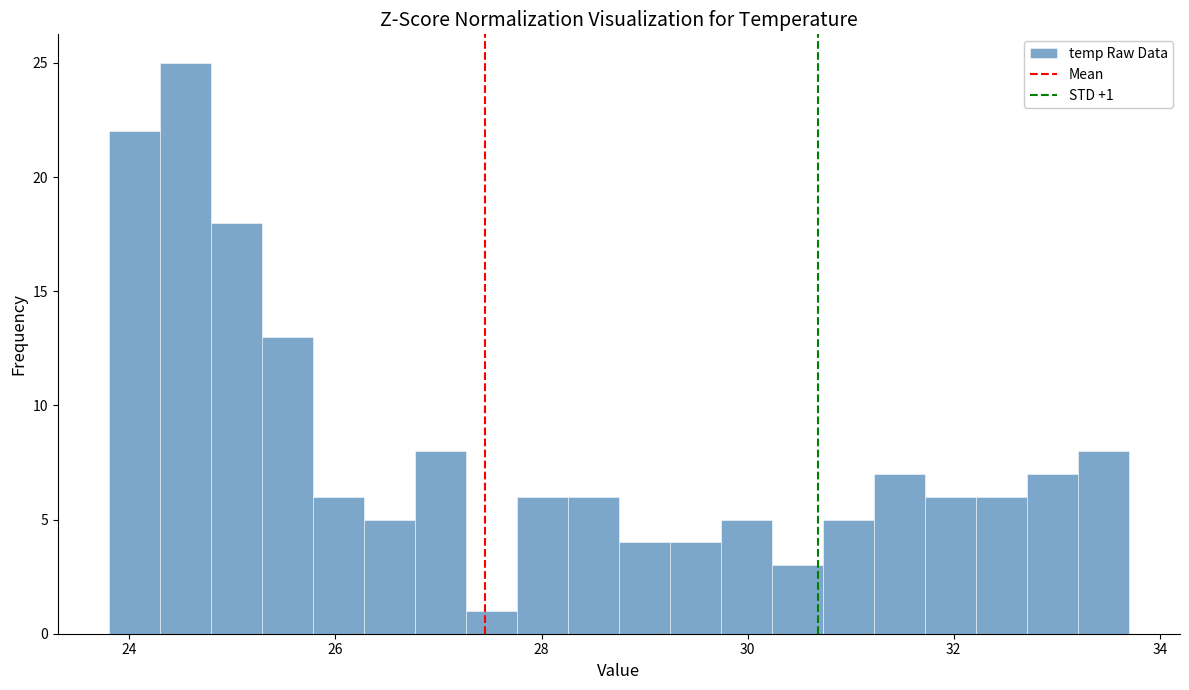

Read against the x-axis, roughly where is the centre of the tallest bar?

24.6